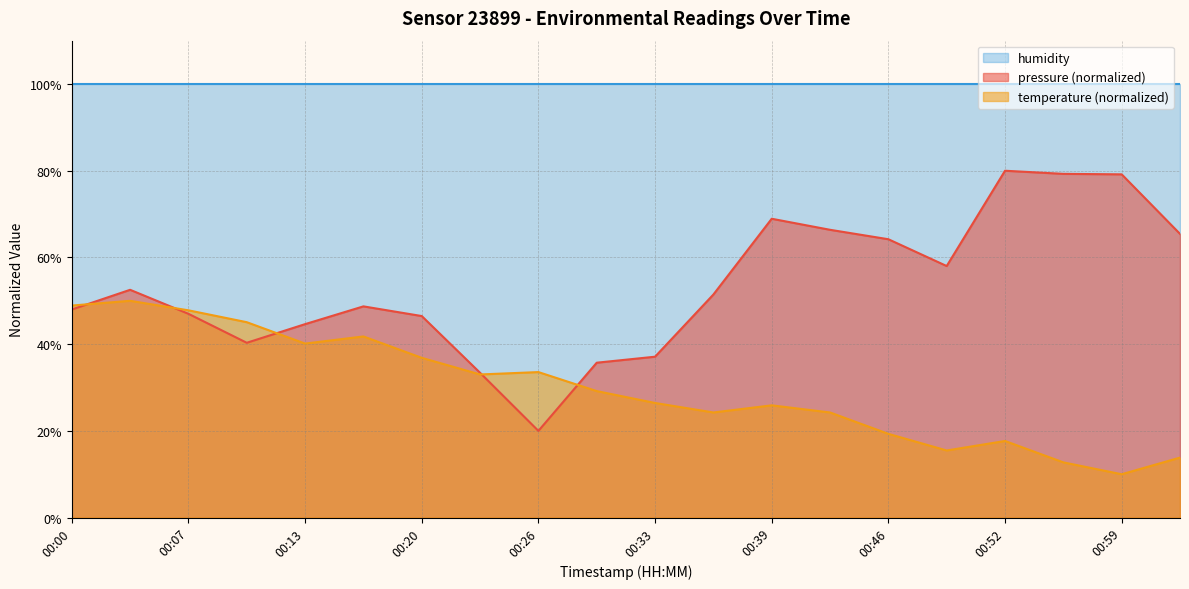

At which category does pressure reach its first local peak?

00:03